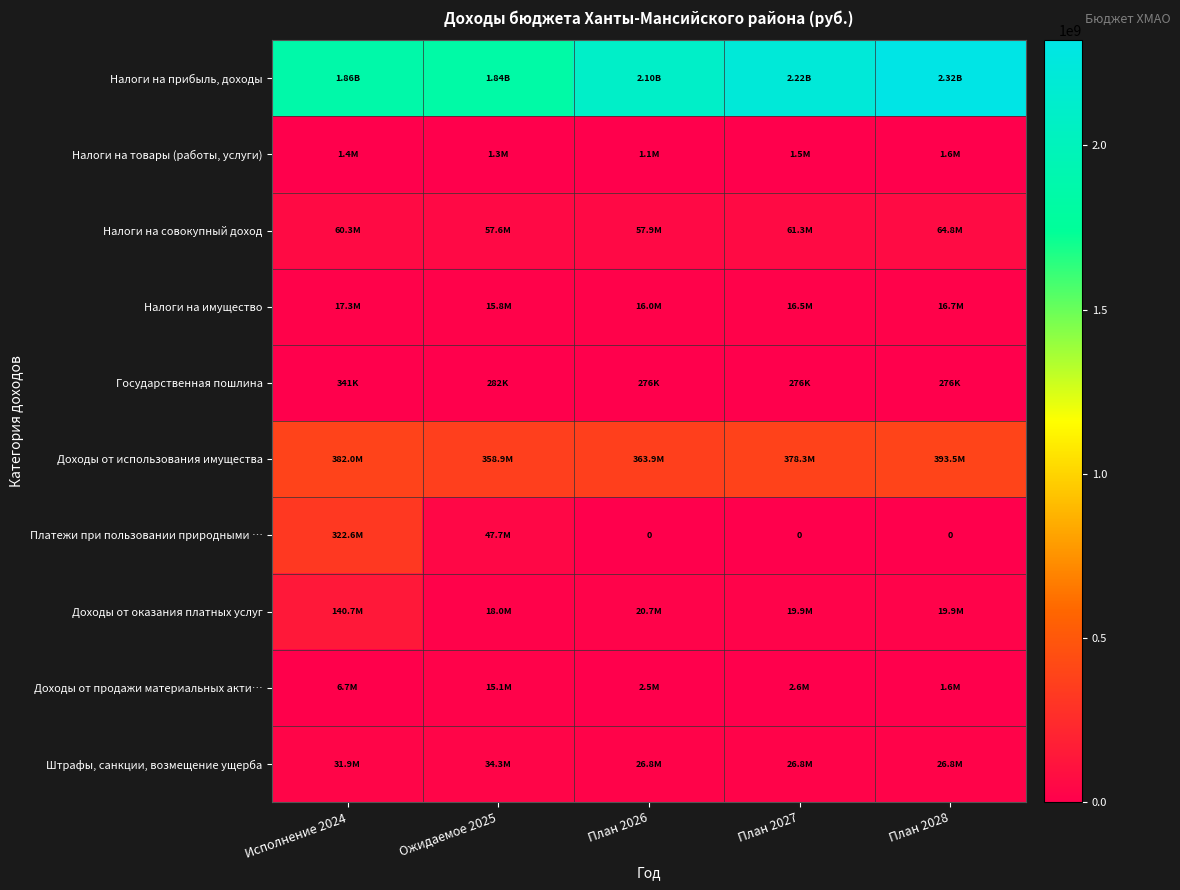

The Налоги на совокупный доход series shows 27343248.4 at Ожидаемое 2025. True or false?

False